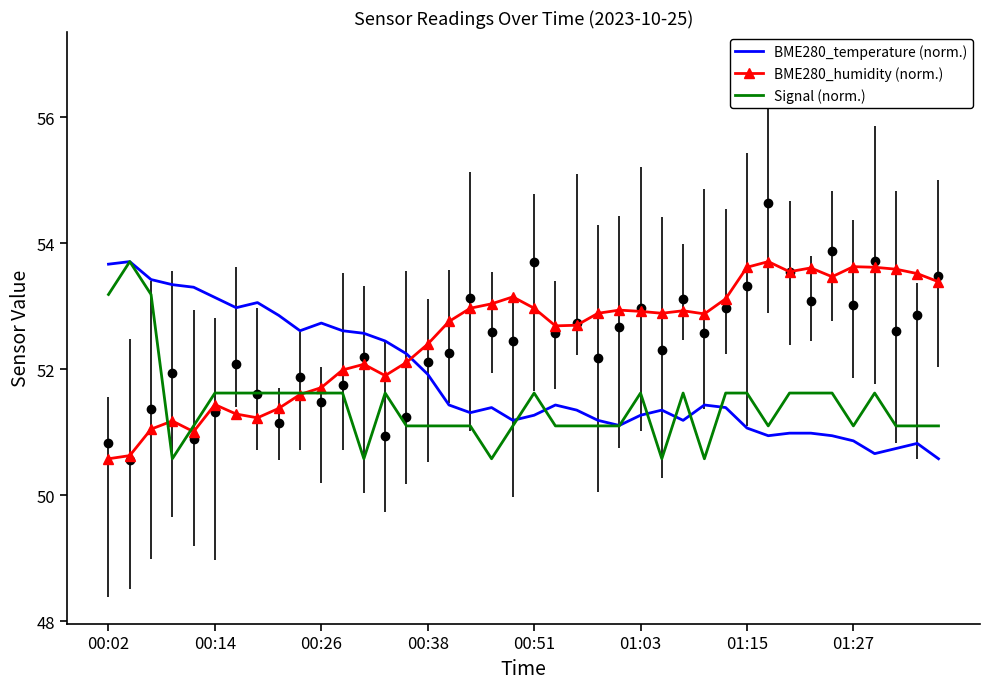

Reading right to left, what are all the values shown in this chart?

BME280_temperature: 50.6	50.8	50.7	50.7	50.9	50.9	51.0	51.0	50.9	51.1	51.4	51.4	51.2	51.4	51.3	51.1	51.2	51.4	51.4	51.3	51.2	51.4	51.3	51.4	51.9	52.2	52.4	52.6	52.6	52.7	52.6	52.9	53.1	53.0	53.1	53.3	53.3	53.4	53.7	53.7
BME280_humidity: 53.4	53.5	53.6	53.6	53.6	53.5	53.6	53.5	53.7	53.6	53.1	52.9	52.9	52.9	52.9	52.9	52.9	52.7	52.7	53.0	53.1	53.0	53.0	52.8	52.4	52.1	51.9	52.1	52.0	51.7	51.6	51.4	51.2	51.3	51.4	51.0	51.2	51.0	50.6	50.6
Signal: 51.1	51.1	51.1	51.6	51.1	51.6	51.6	51.6	51.1	51.6	51.6	50.6	51.6	50.6	51.6	51.1	51.1	51.1	51.1	51.6	51.1	50.6	51.1	51.1	51.1	51.1	51.6	50.6	51.6	51.6	51.6	51.6	51.6	51.6	51.6	51.1	50.6	53.2	53.7	53.2